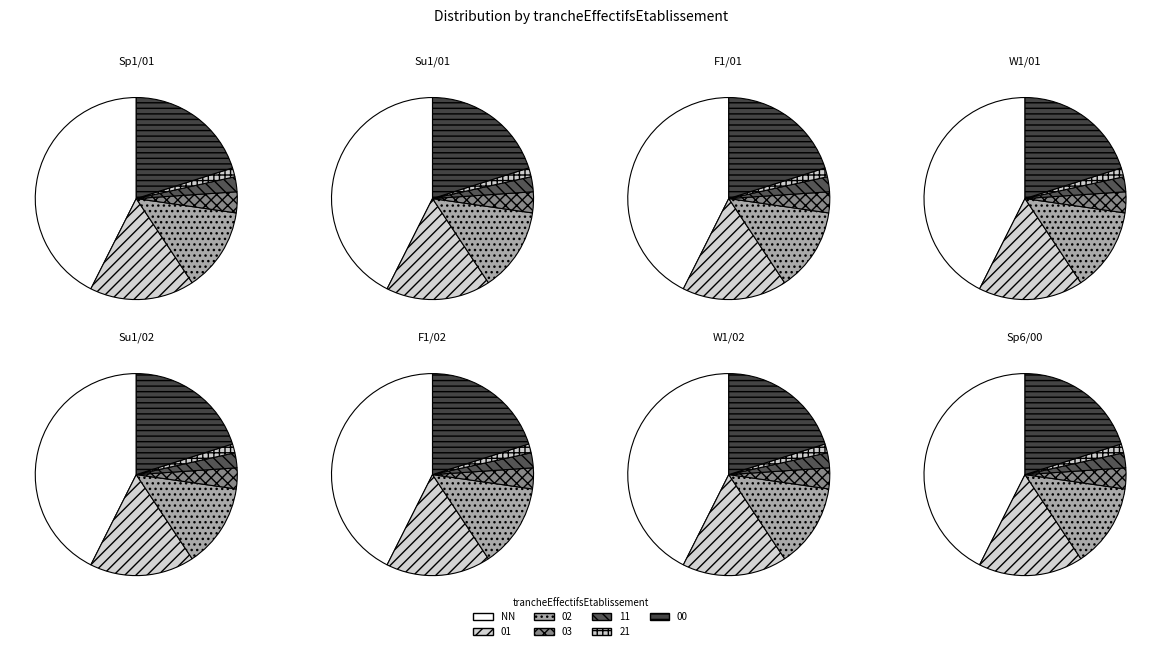

Is it true that 11 is 2% of the pie?

True